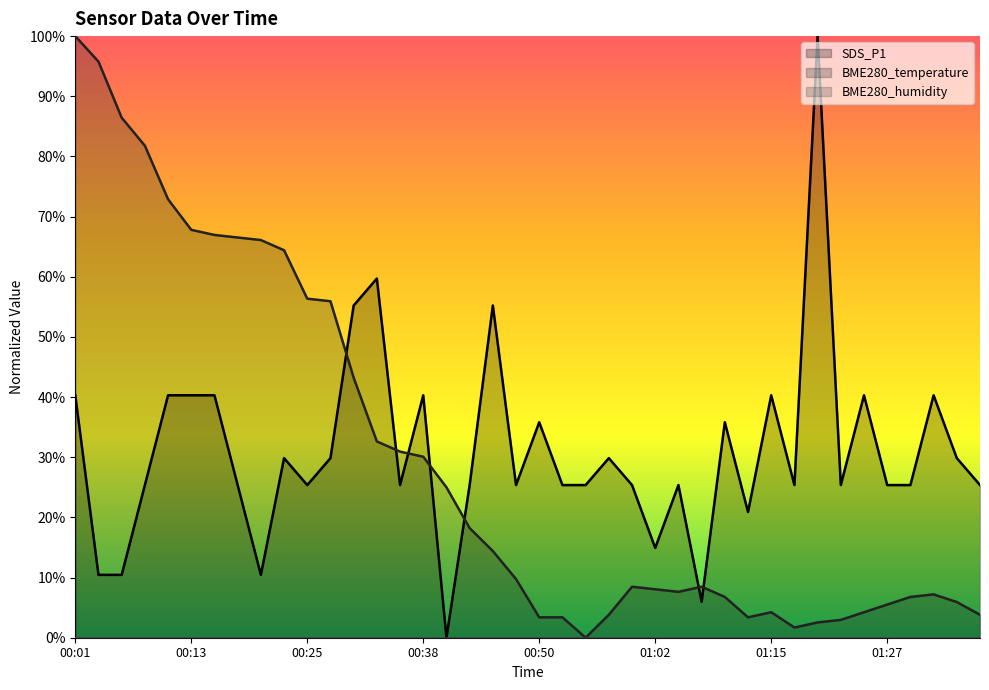

What is the sum of all SDS_P1 values?

12.4